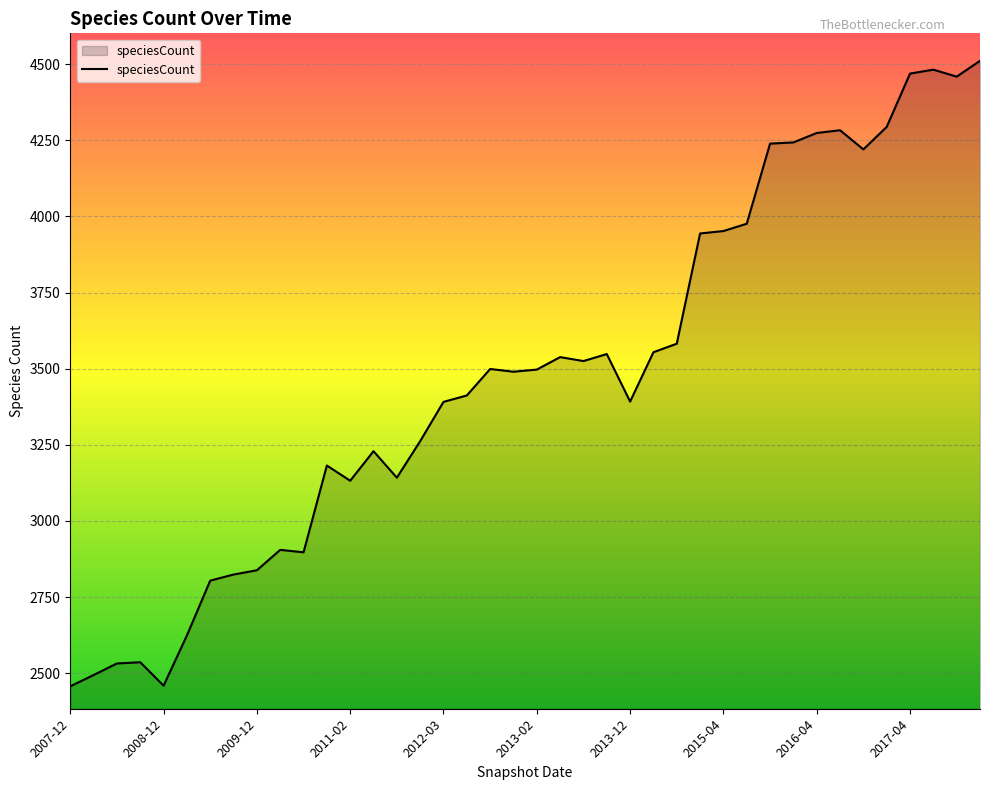

What is the difference between the maximum and minimum values?

2054